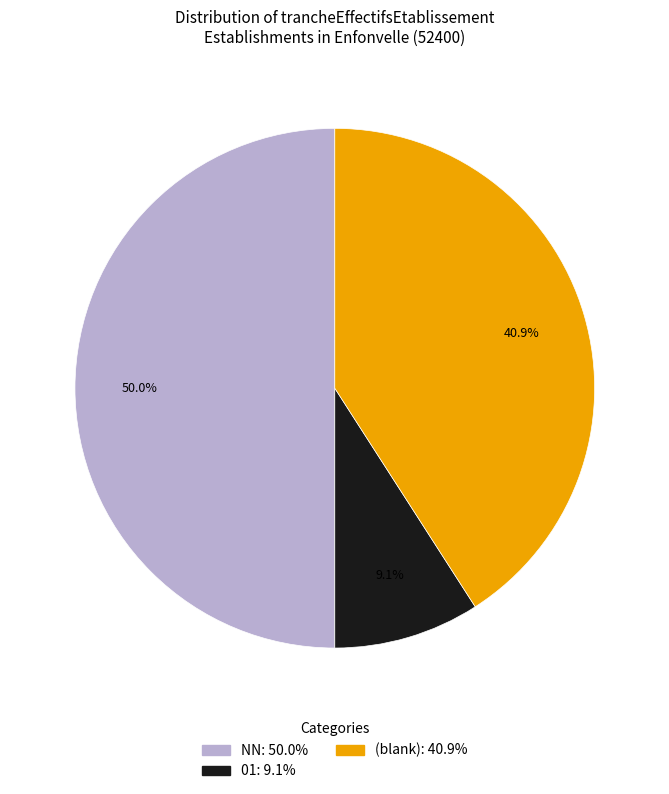

How many slices are in this pie chart?

3